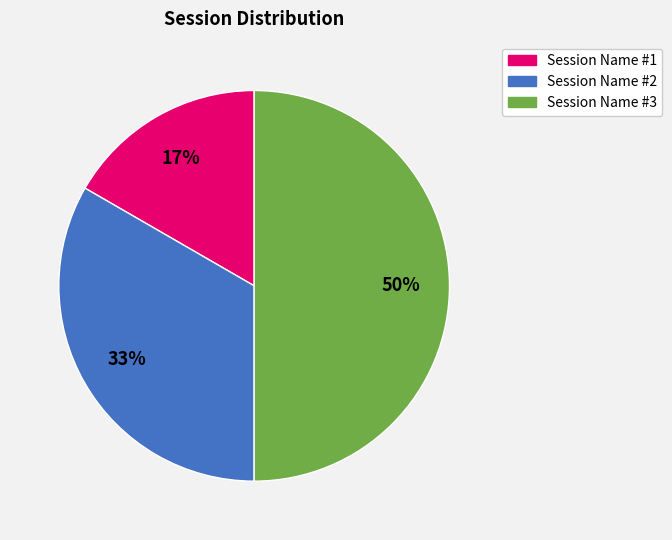

What is the largest slice in the pie chart?

Session Name #3